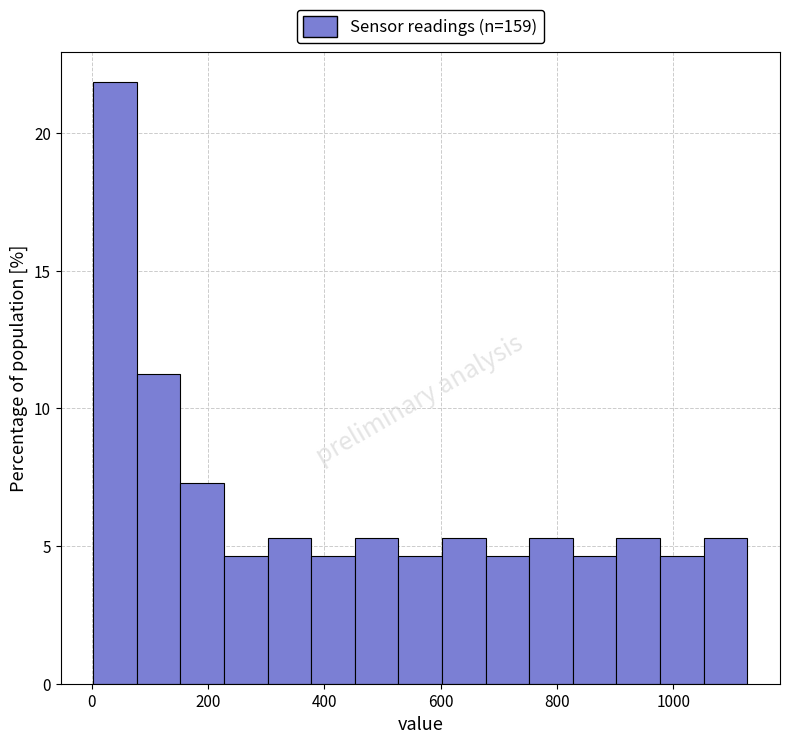

Around what value on the x-axis is the tallest bar? Give the approximate position of its centre, as read against the axis.

40